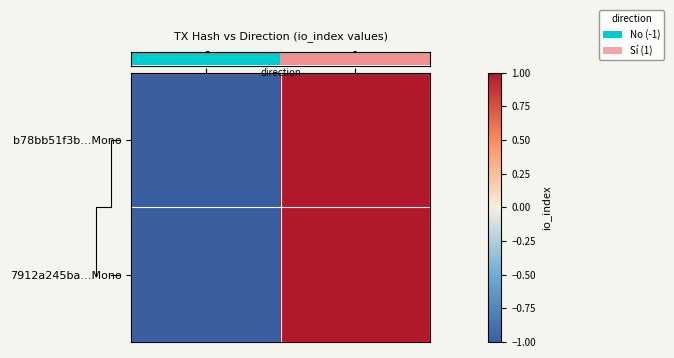

Which label corresponds to the smallest value in the chart?

-1